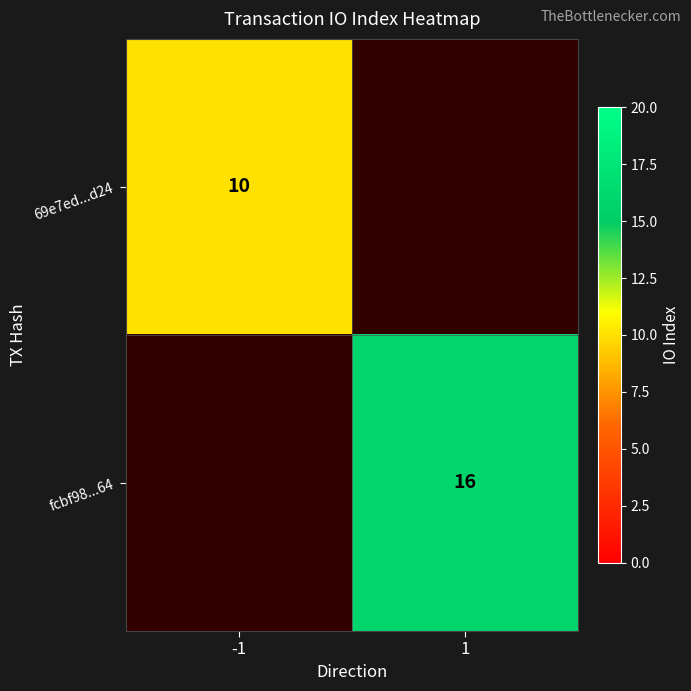

True or false: fcbf98...64 has a value of 3 at 1.

False